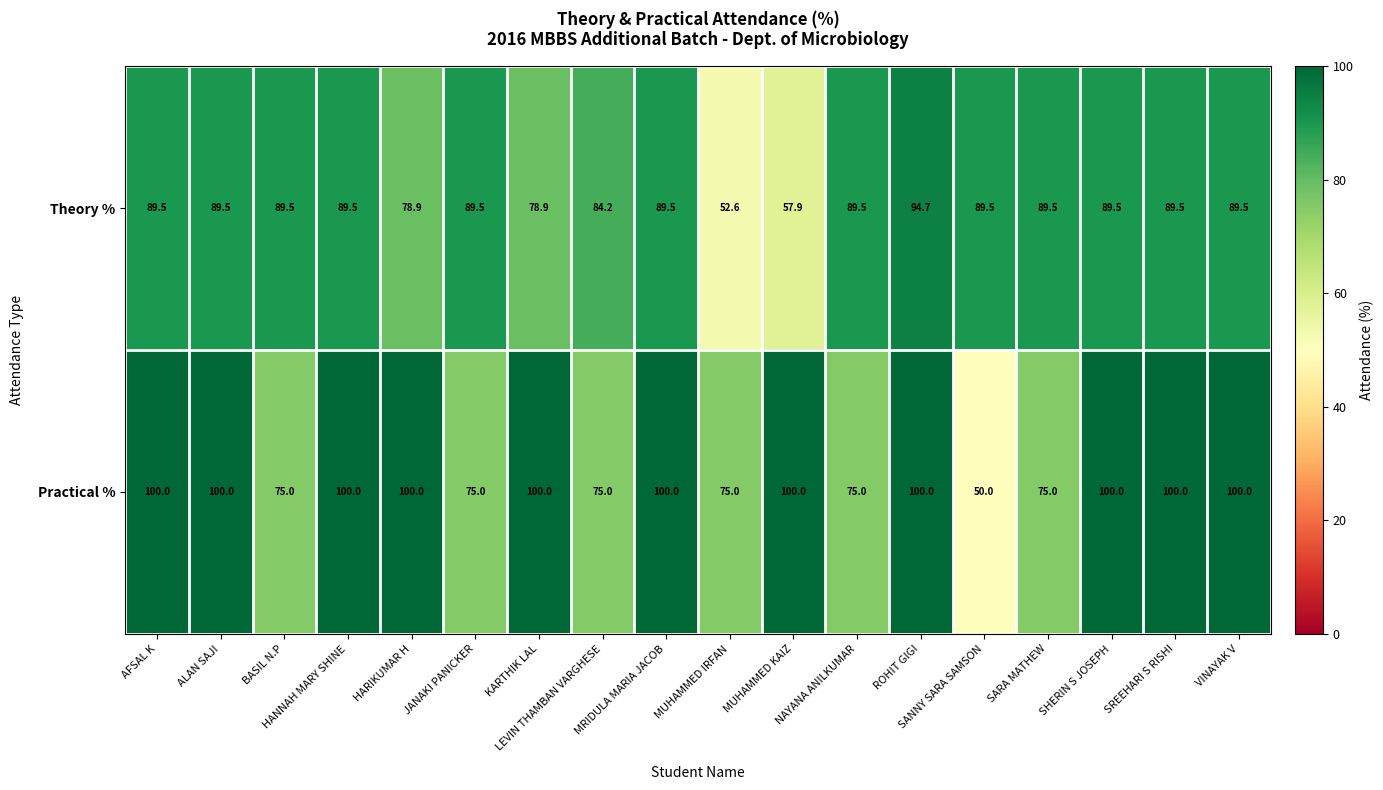

Which series changed the most between NAYANA ANILKUMAR and ROHIT GIGI?

Practical %